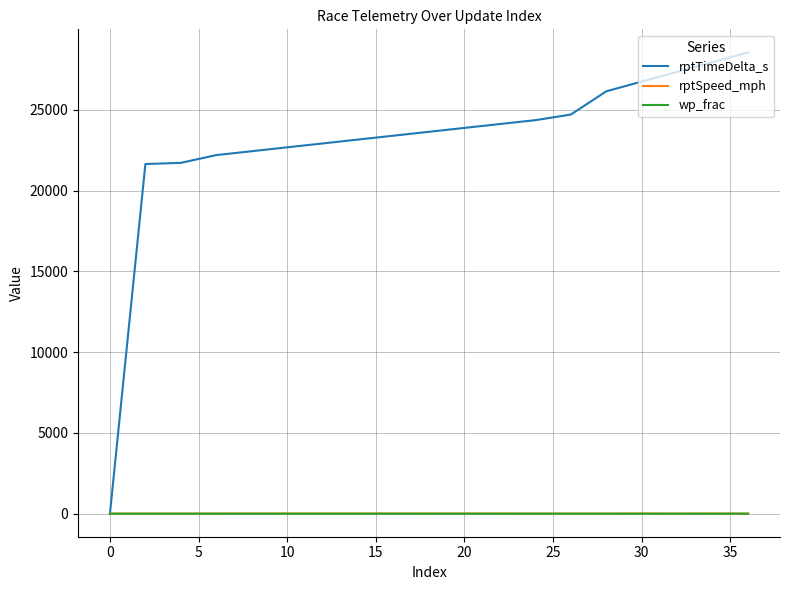

Which series has the largest range (max minus min)?

rptTimeDelta_s